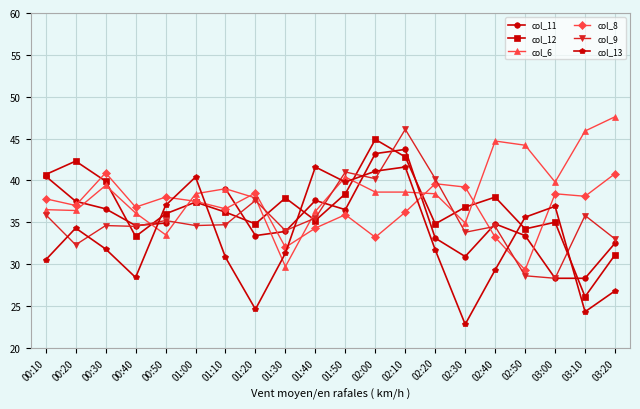

What are all the series names shown in the legend?

col_11, col_12, col_6, col_8, col_9, col_13